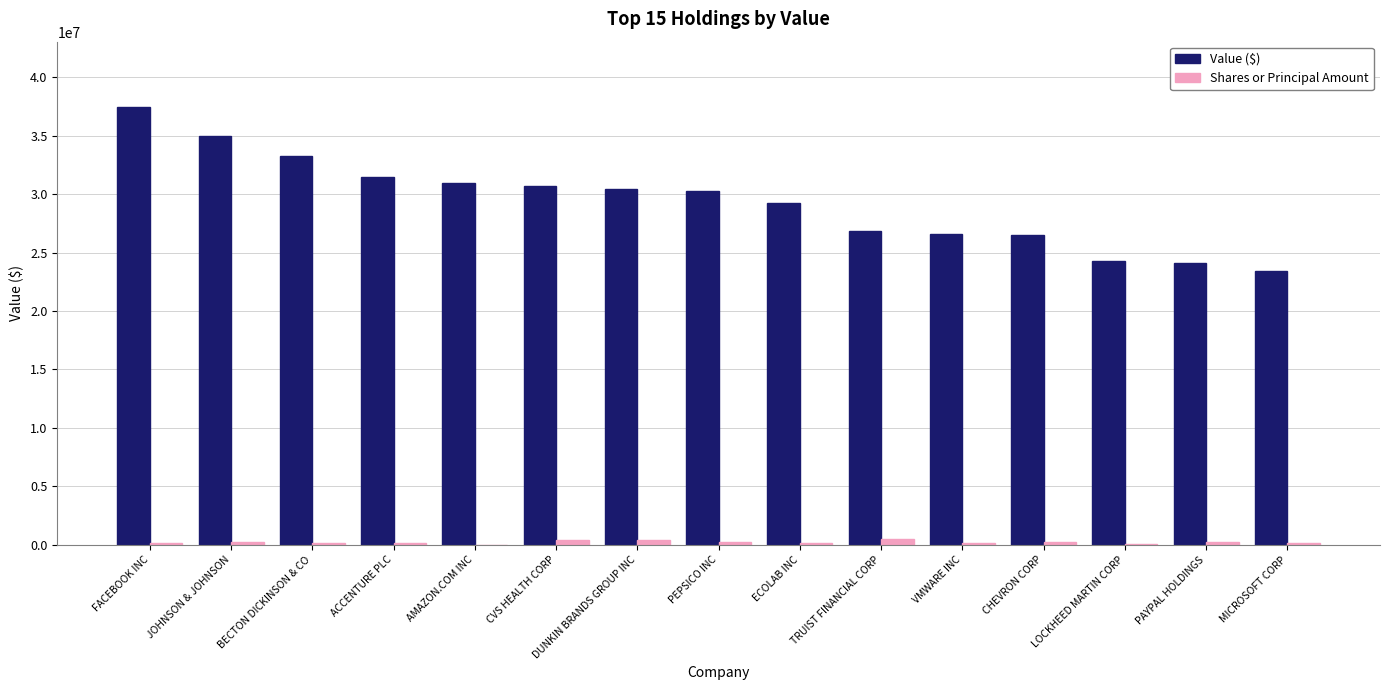

What are all the series names shown in the legend?

Value ($), Shares or Principal Amount